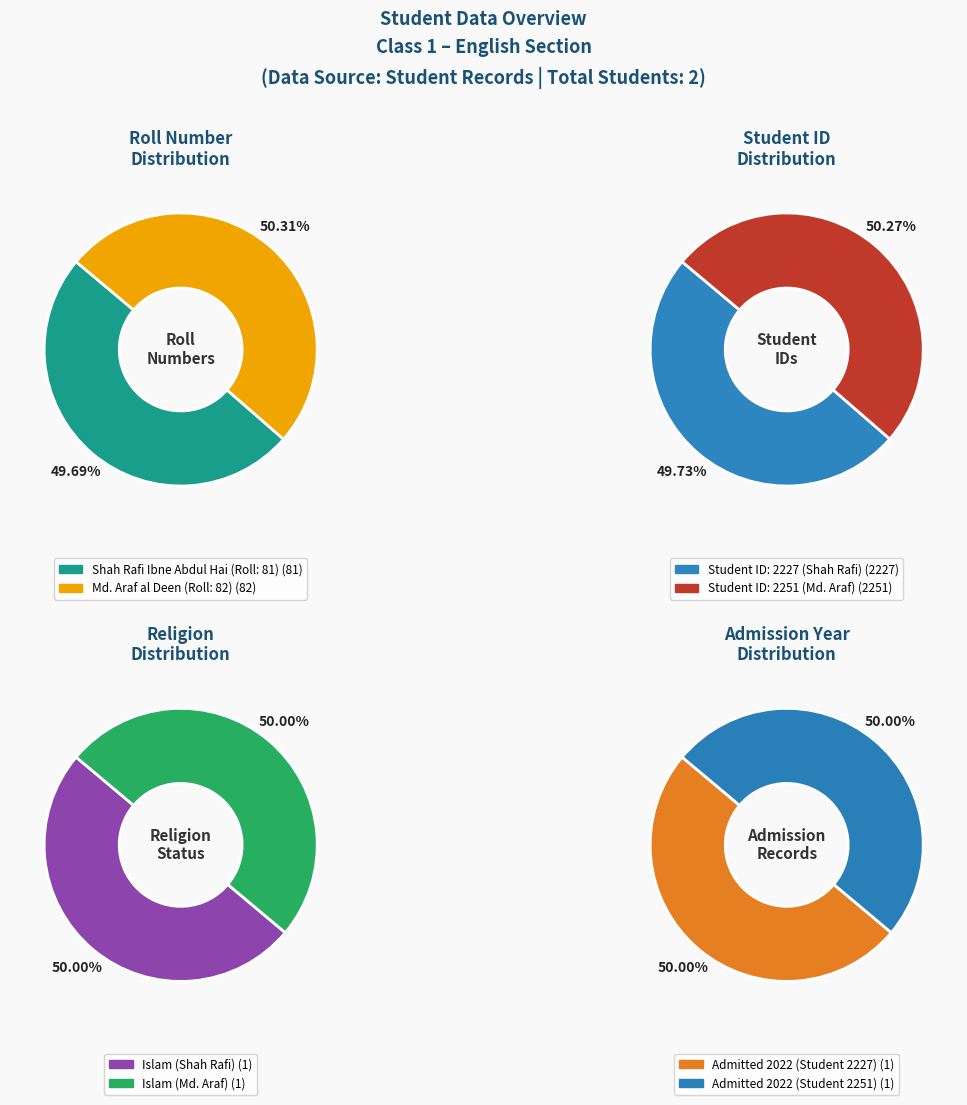

Count the number of slices in the pie.

2